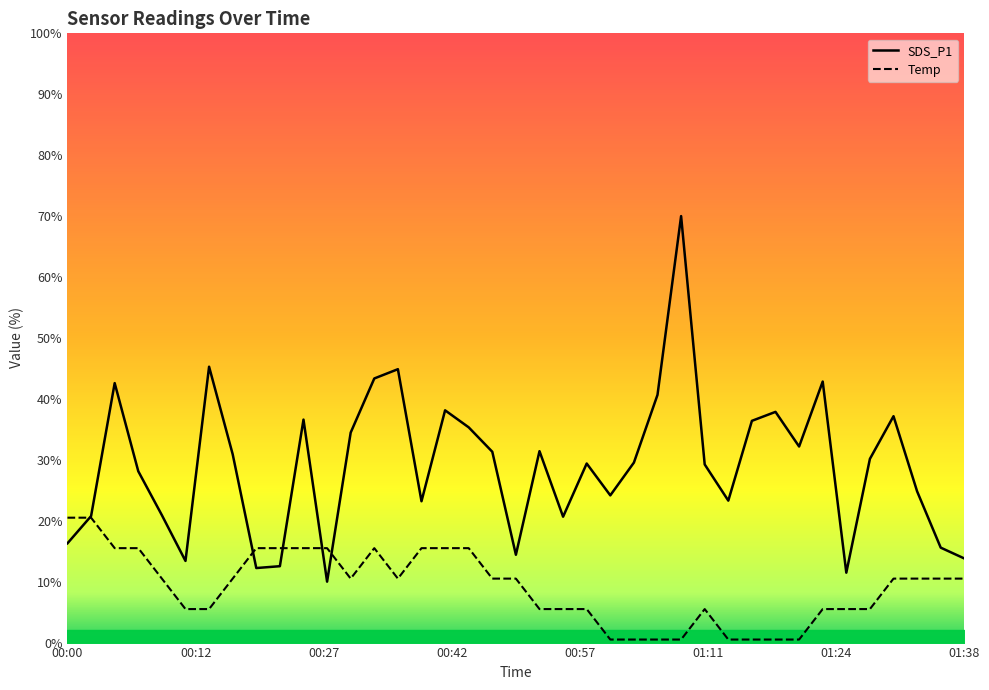

What is the sum of the Temp values at 00:42 and 01:33?

26.0